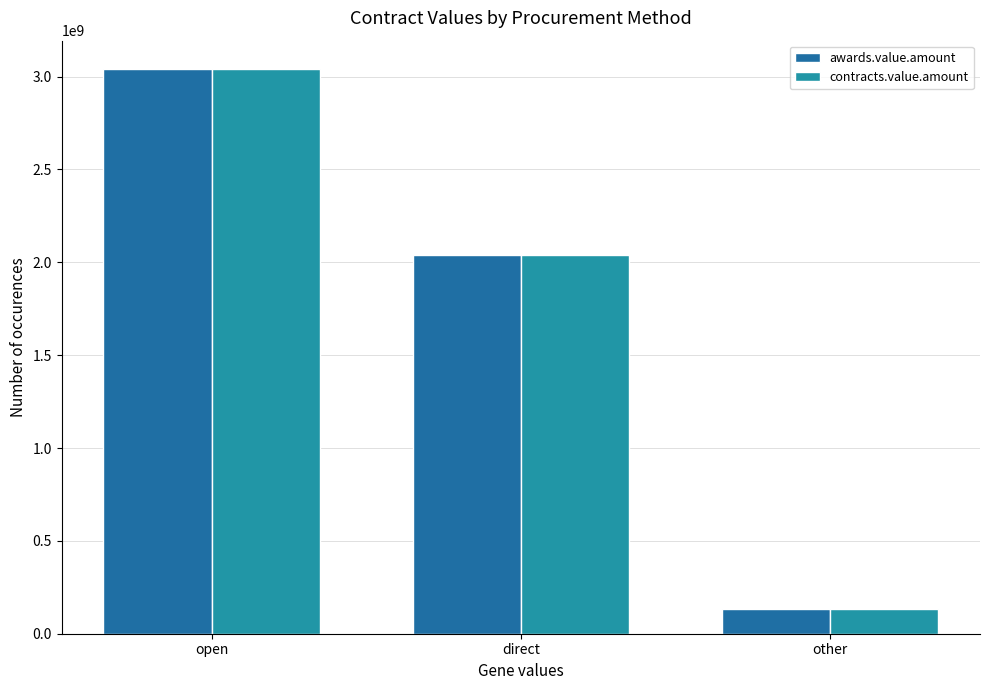

What is the label of the 3rd bar from the left?

other